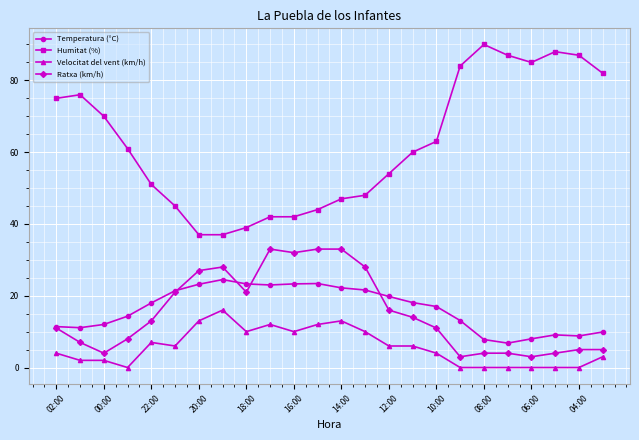

True or false: Ratxa (km/h) has more than 1 points higher than both neighbors.

True